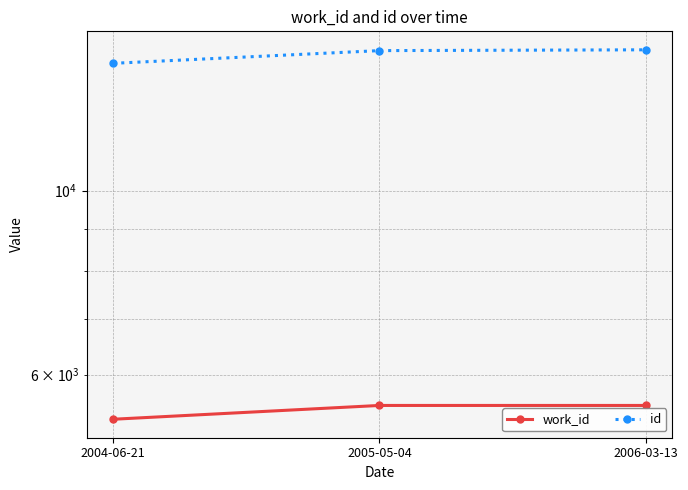

What is the difference between the highest and lowest values at 2004-06-21?

8933